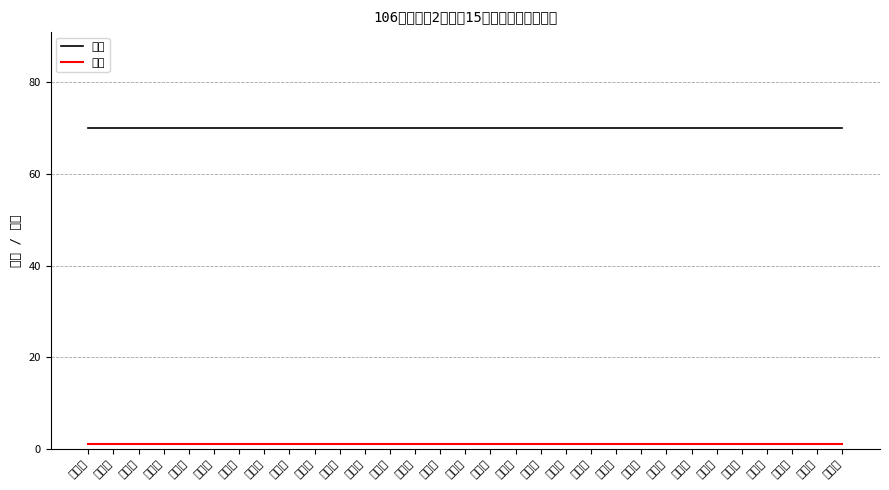

The value of 名次 at 資二乙 is 2. True or false?

False